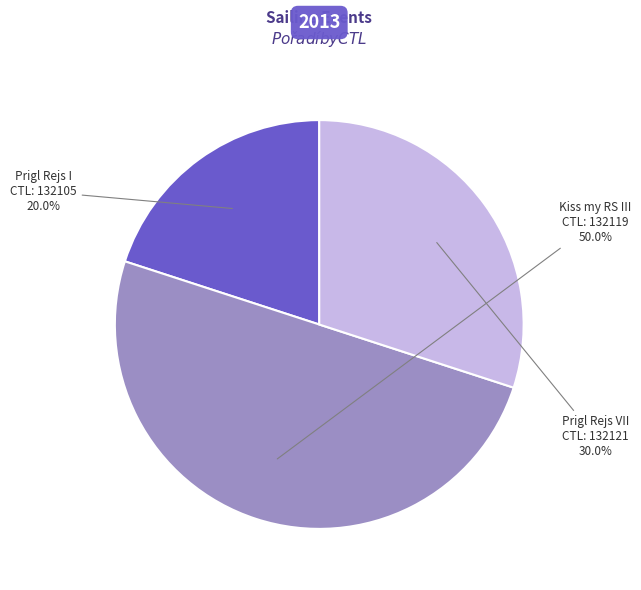

How many slices are in this pie chart?

3